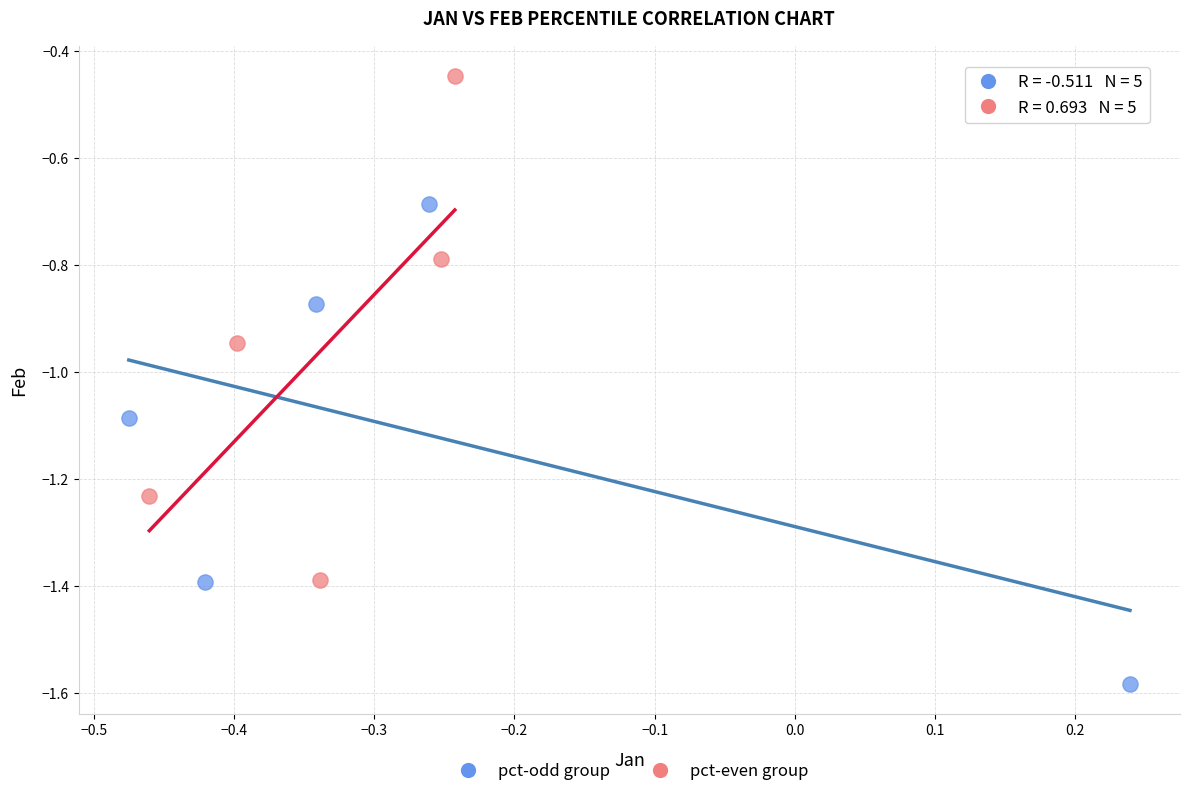

Which series contains the lowest Y value?

pct-odd group